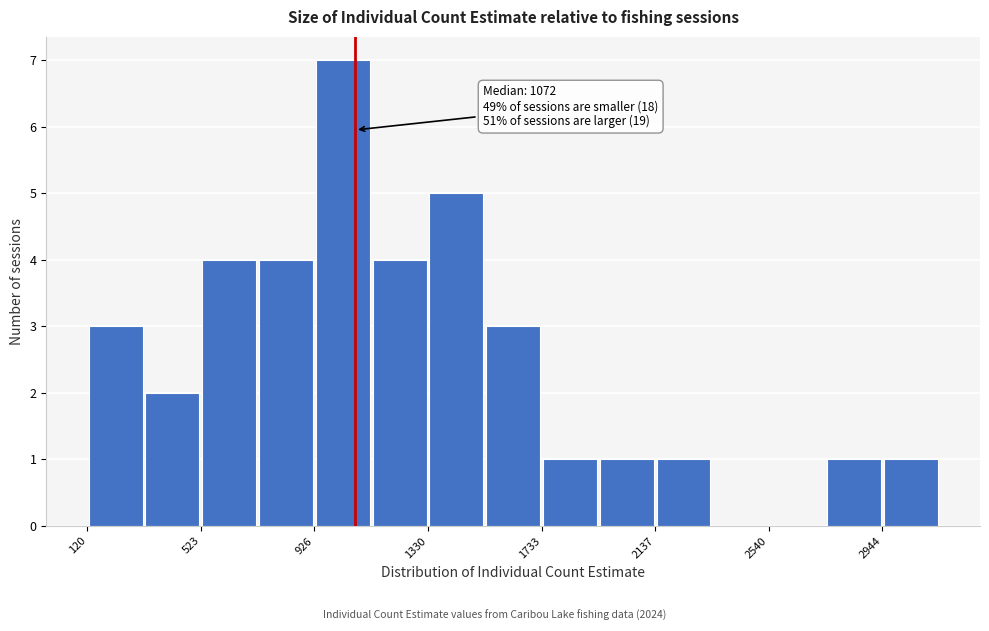

Over which range of the x-axis is the bar tallest?

950 to 1150